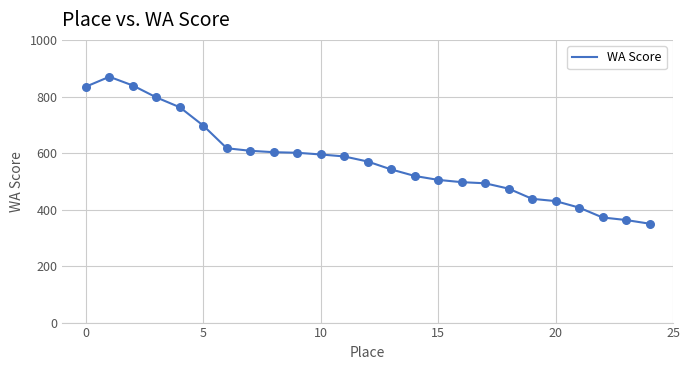

What is the smallest value displayed?

350